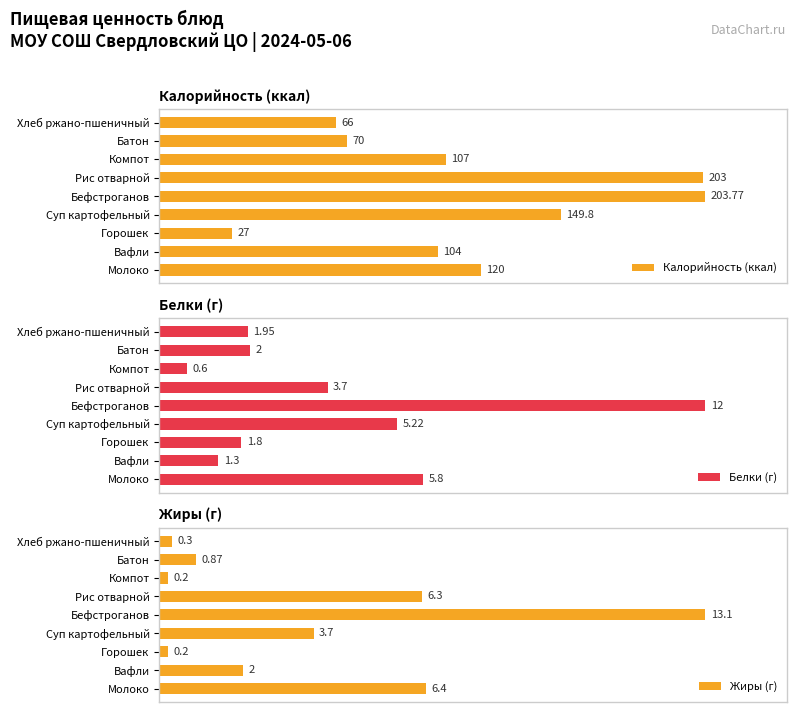

True or false: Калорийность (ккал) has a value of 45.3 at Суп картофельный.

False